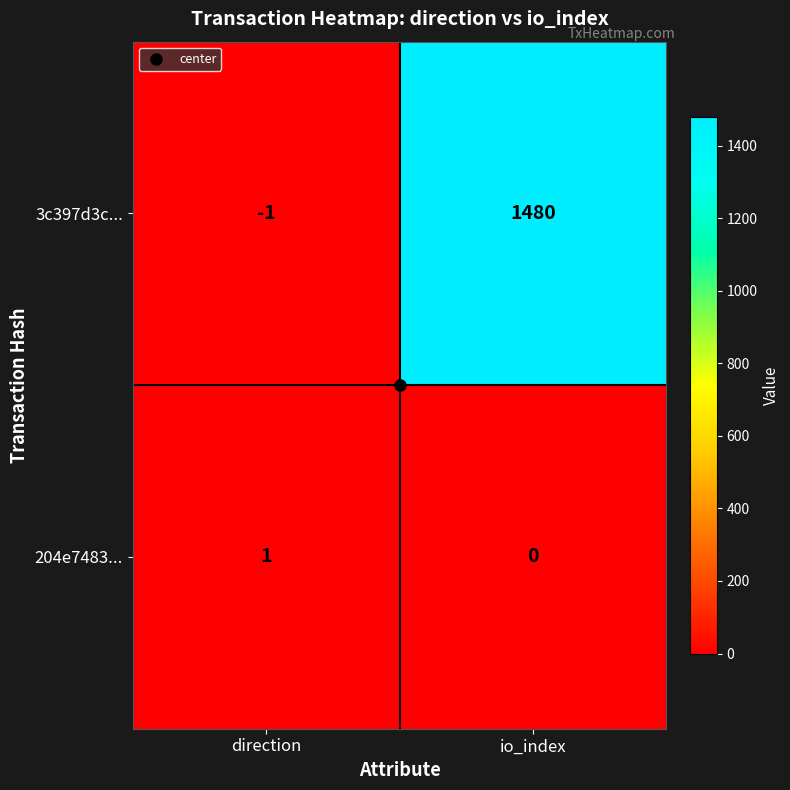

What is the difference between the highest and lowest values at io_index?

1480